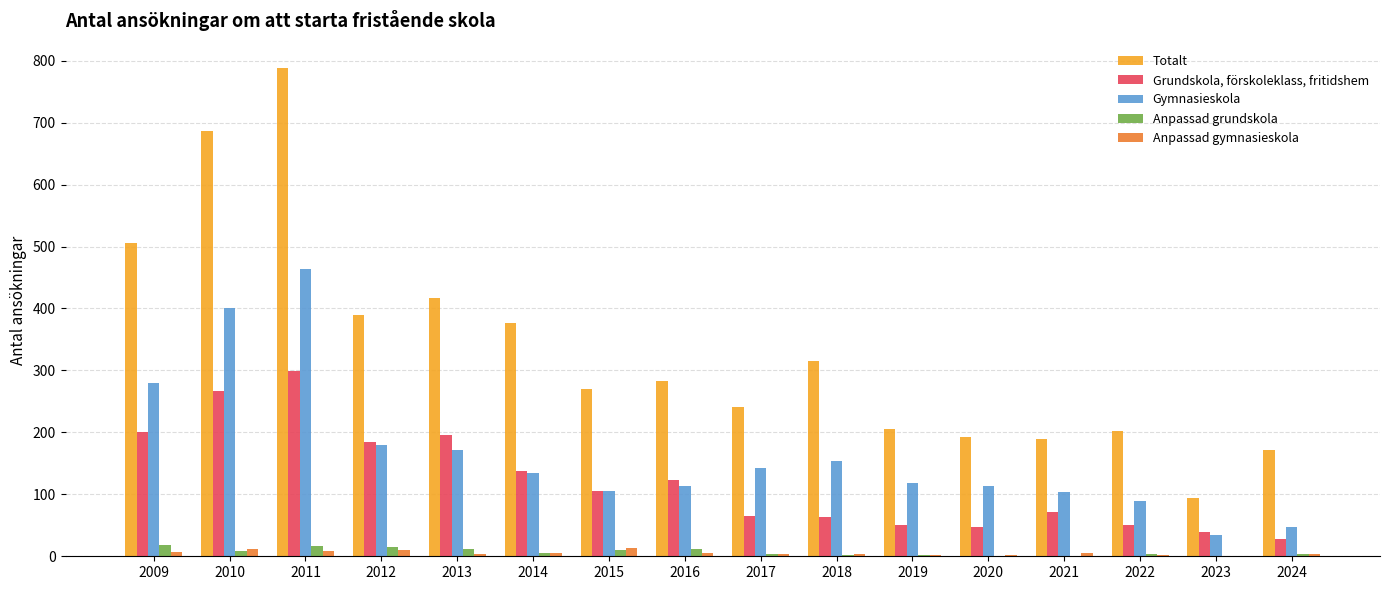

Which series has the largest total across all categories?

Totalt